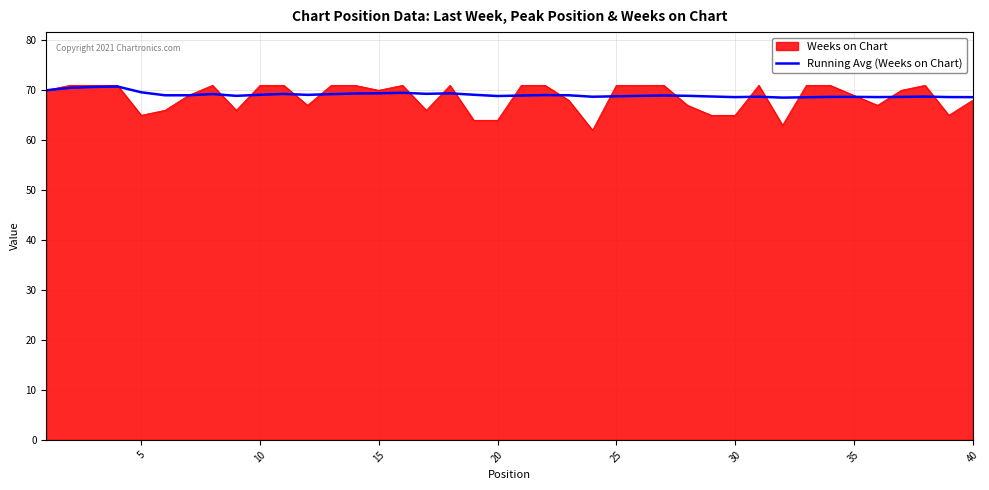

What is the maximum value shown in the chart?

71.0